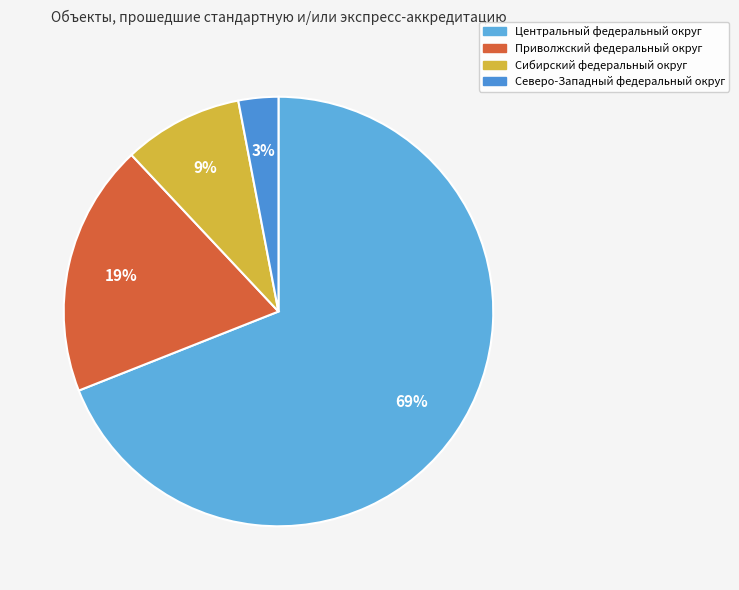

How many segments does this pie chart have?

4